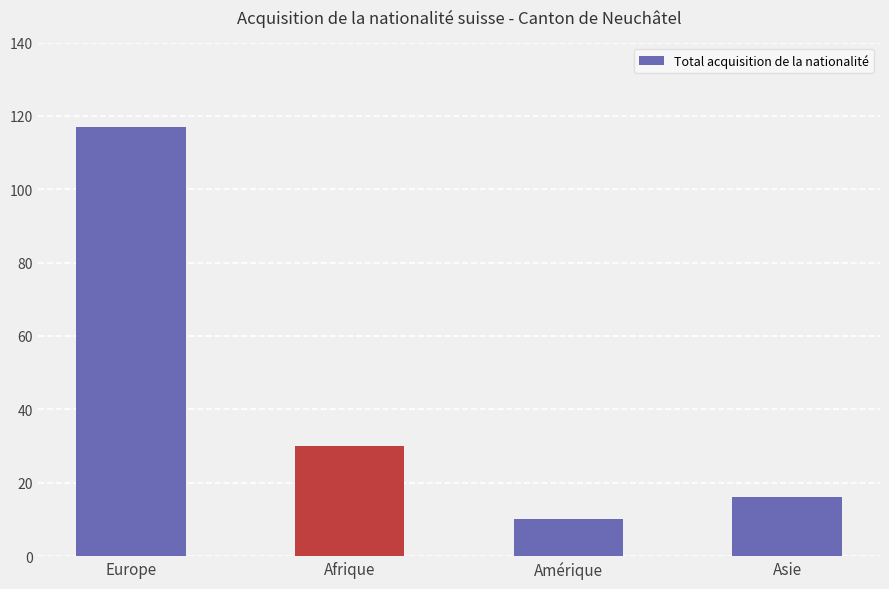

Which has a higher value, Europe or Asie?

Europe